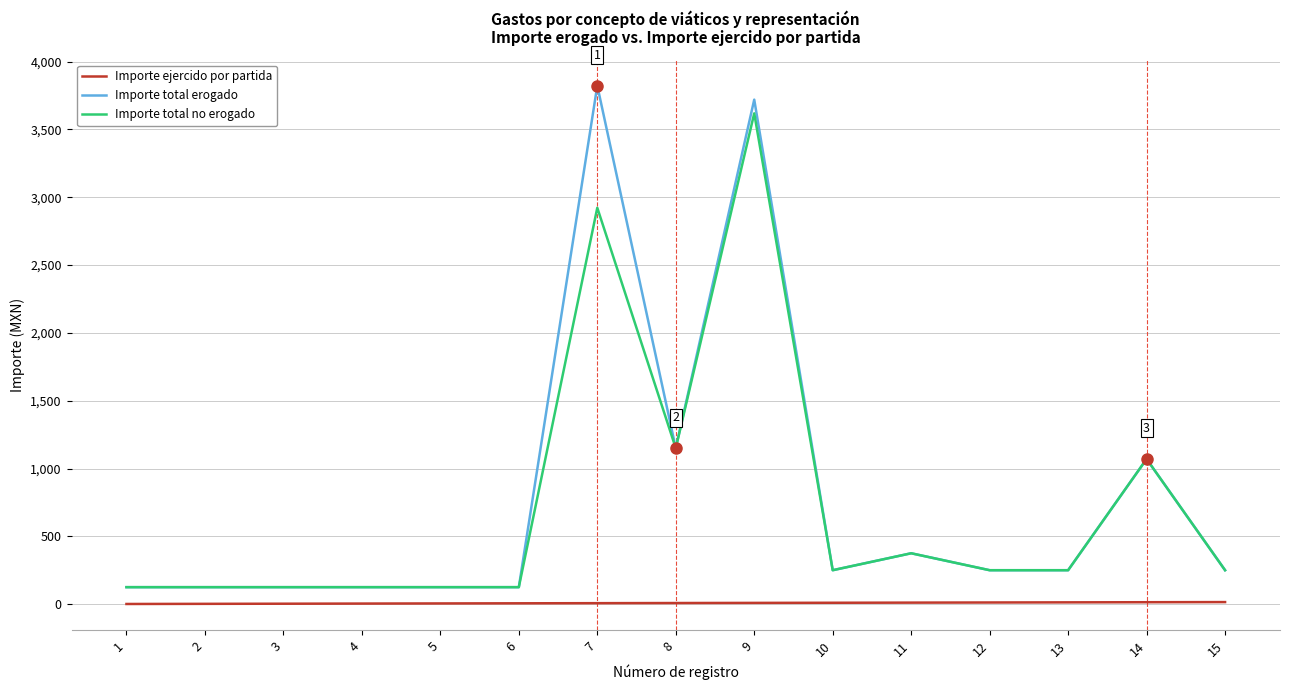

What is the difference between the Importe total erogado values at 15 and 5?

125.0